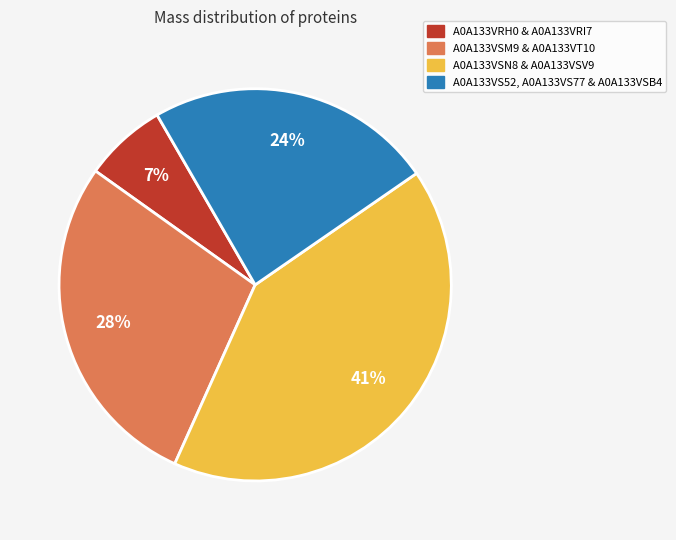

Does any single category account for the majority?

No